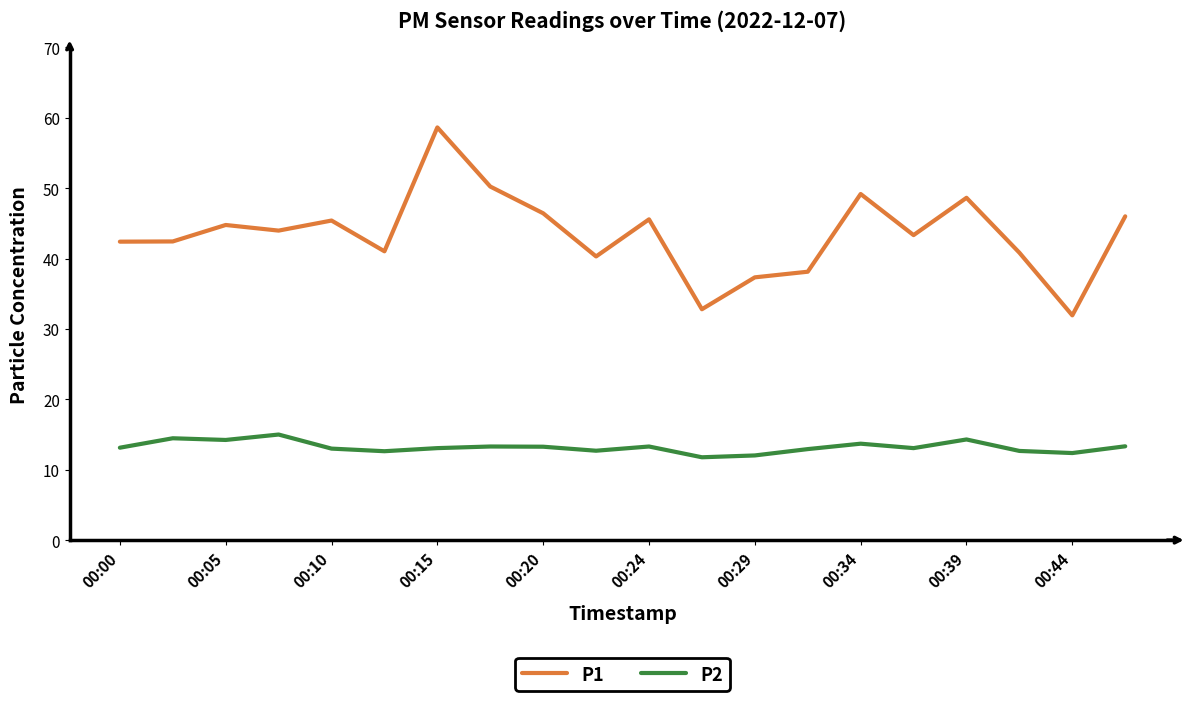

What is the minimum value shown in the chart?

11.8